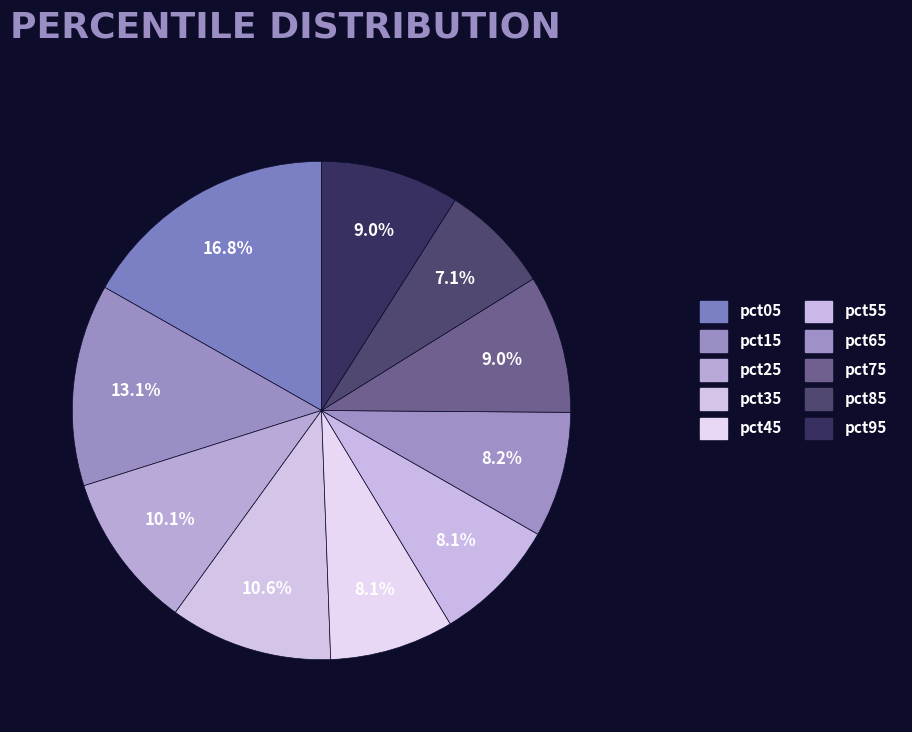

Count the number of slices in the pie.

10